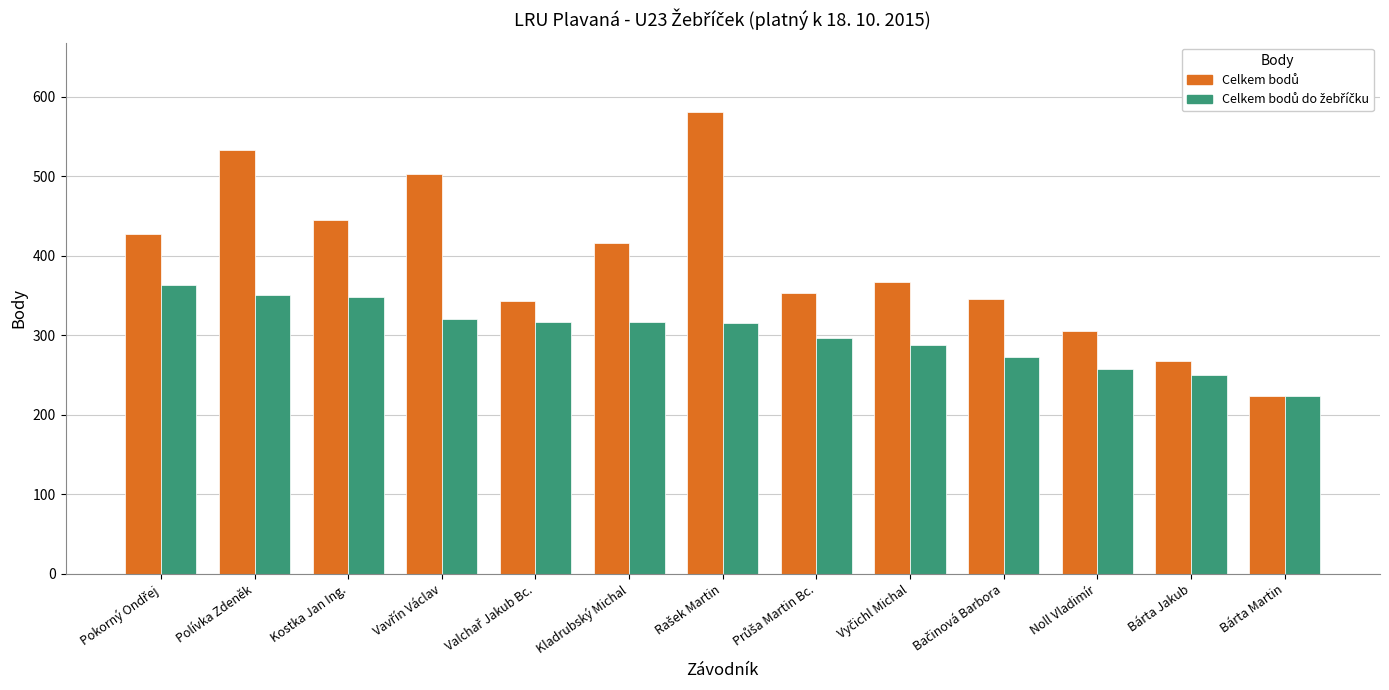

At how many categories does at least one series exceed 394?

6